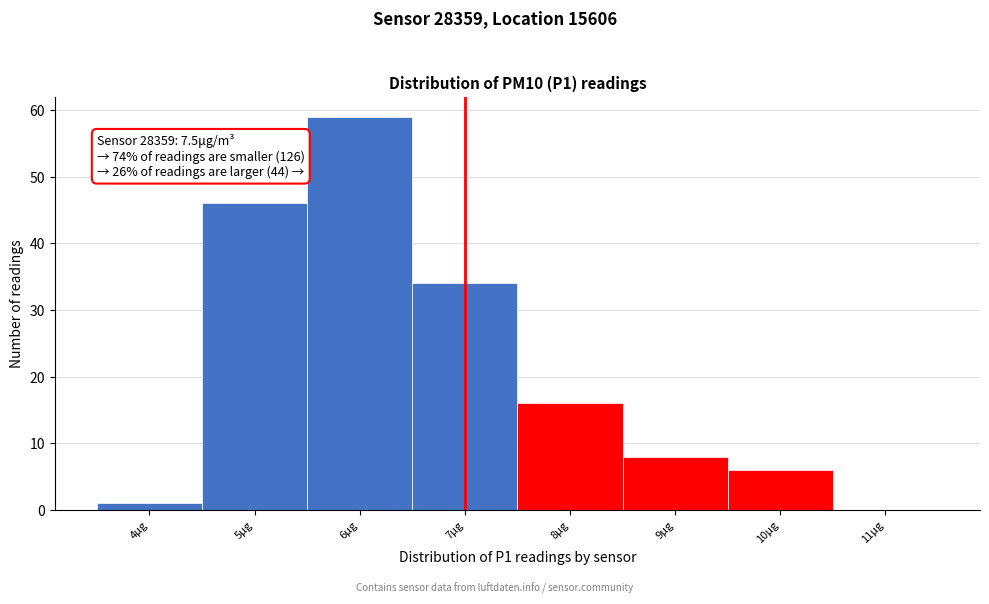

Reading right to left, what are all the values shown in this chart?

11μg=0	10μg=6	9μg=8	8μg=16	7μg=34	6μg=59	5μg=46	4μg=1